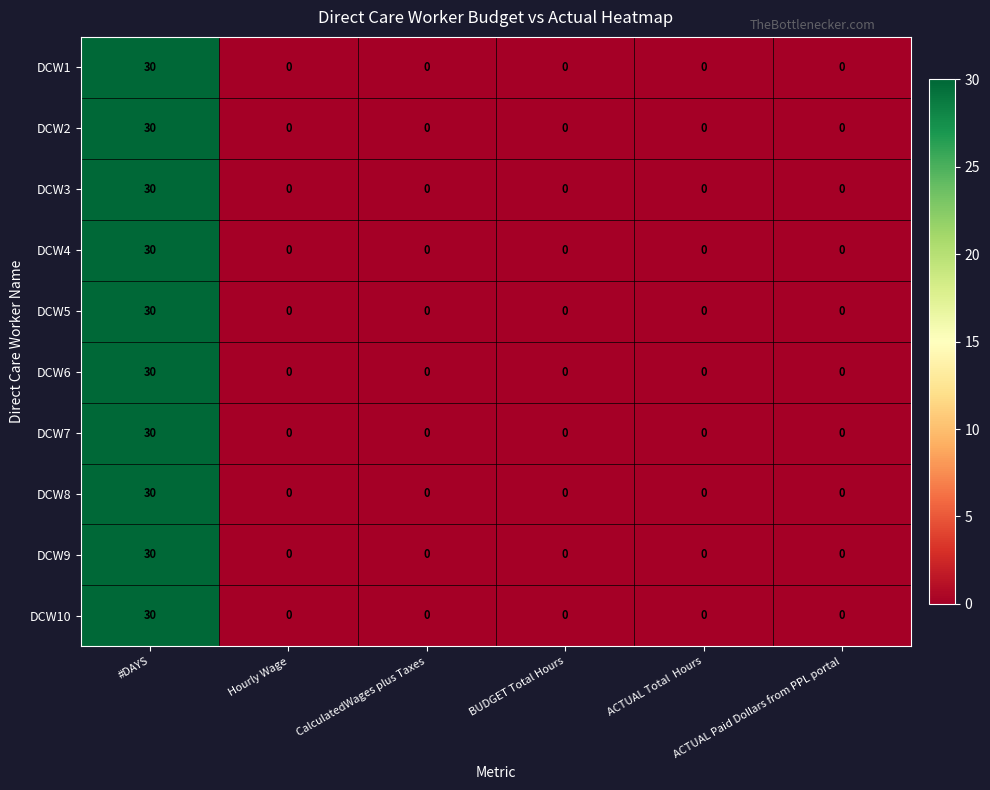

How many data points in DCW8 are above 0?

1